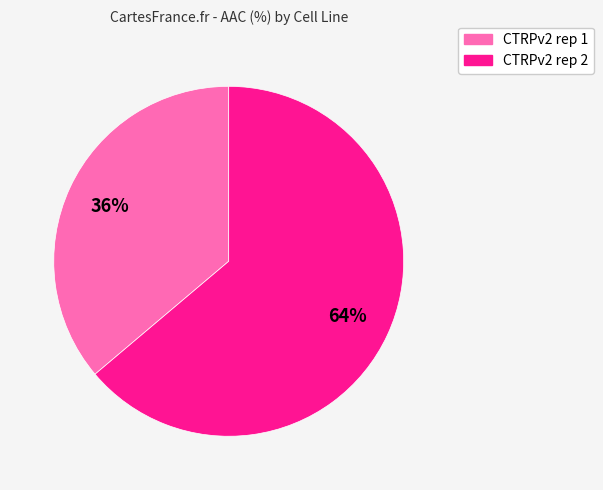

How many segments does this pie chart have?

2